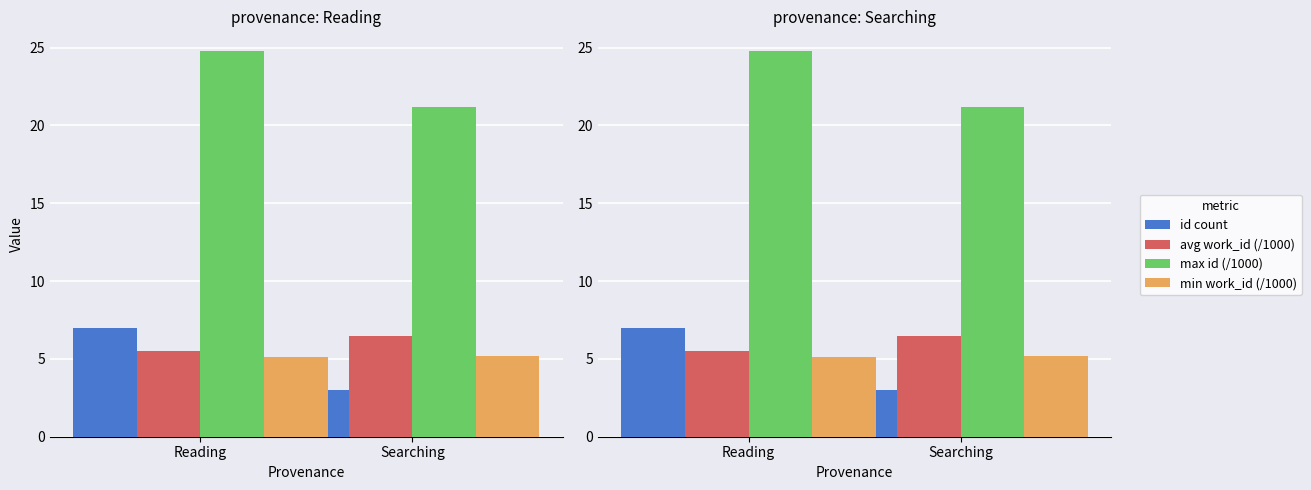

Reading left to right, extract all data points from this chart.

id count: 7.0	3.0
avg work_id (/1000): 5.5	6.5
max id (/1000): 24.8	21.2
min work_id (/1000): 5.1	5.2